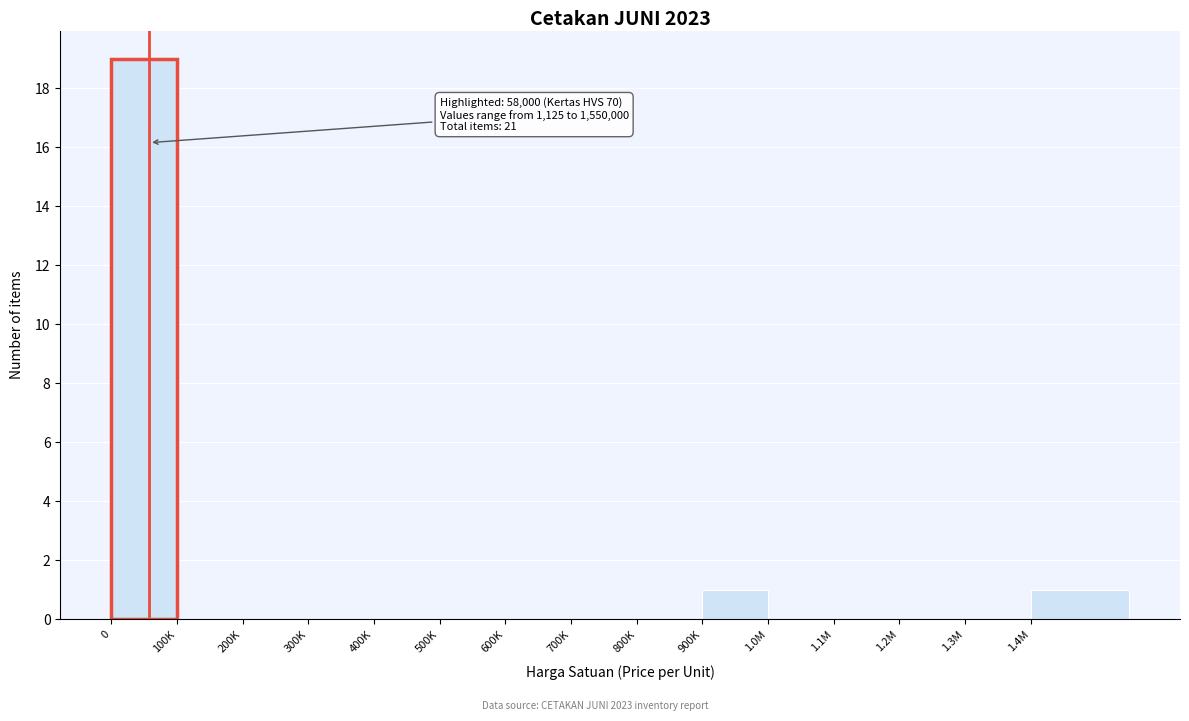

Reading left to right, extract all data points from this chart.

0=19	100K=0	200K=0	300K=0	400K=0	500K=0	600K=0	700K=0	800K=0	900K=1	1.0M=0	1.1M=0	1.2M=0	1.3M=0	1.4M=1